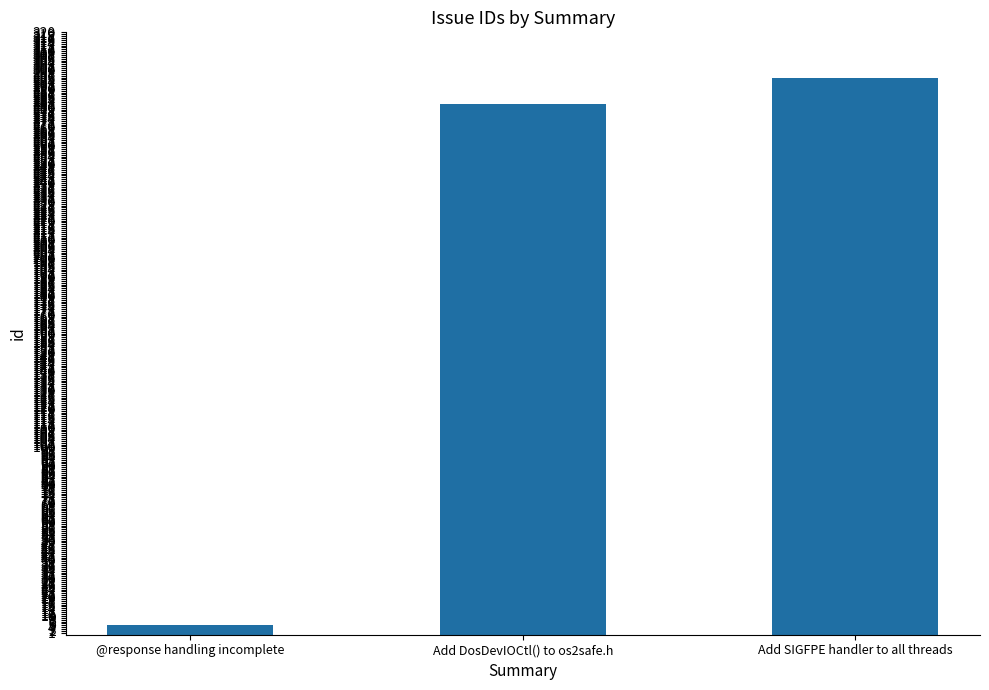

What is the smallest value displayed?

5